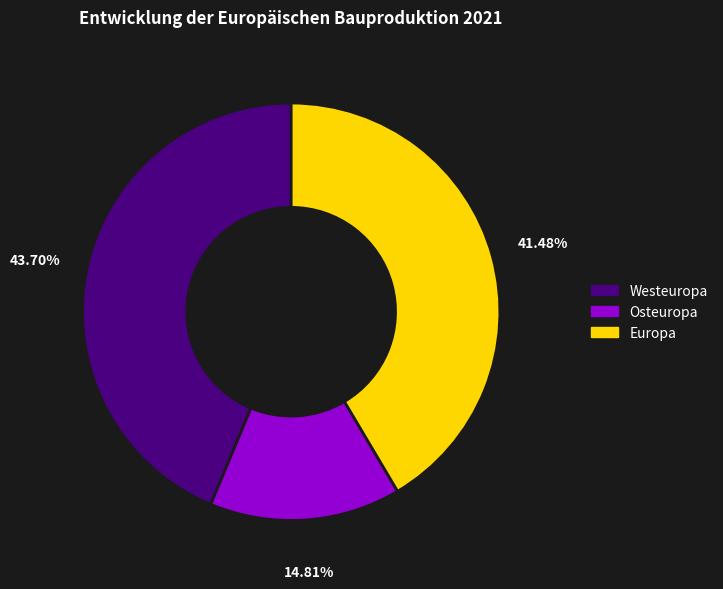

Count the number of slices in the pie.

3